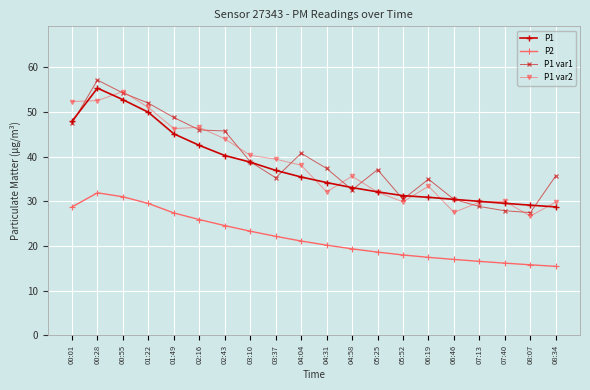

What is the label of the 17th point from the right?

01:22